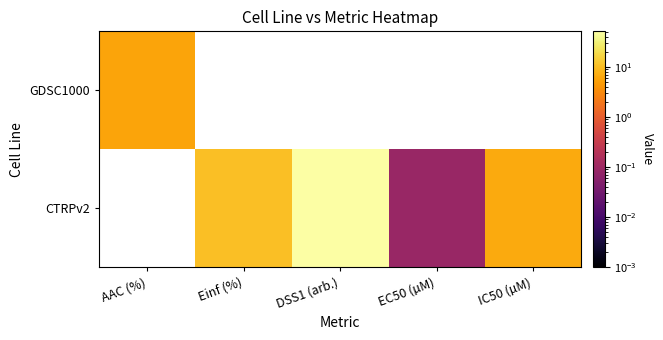

List the series in order of their peak value, lowest first.

GDSC1000, CTRPv2